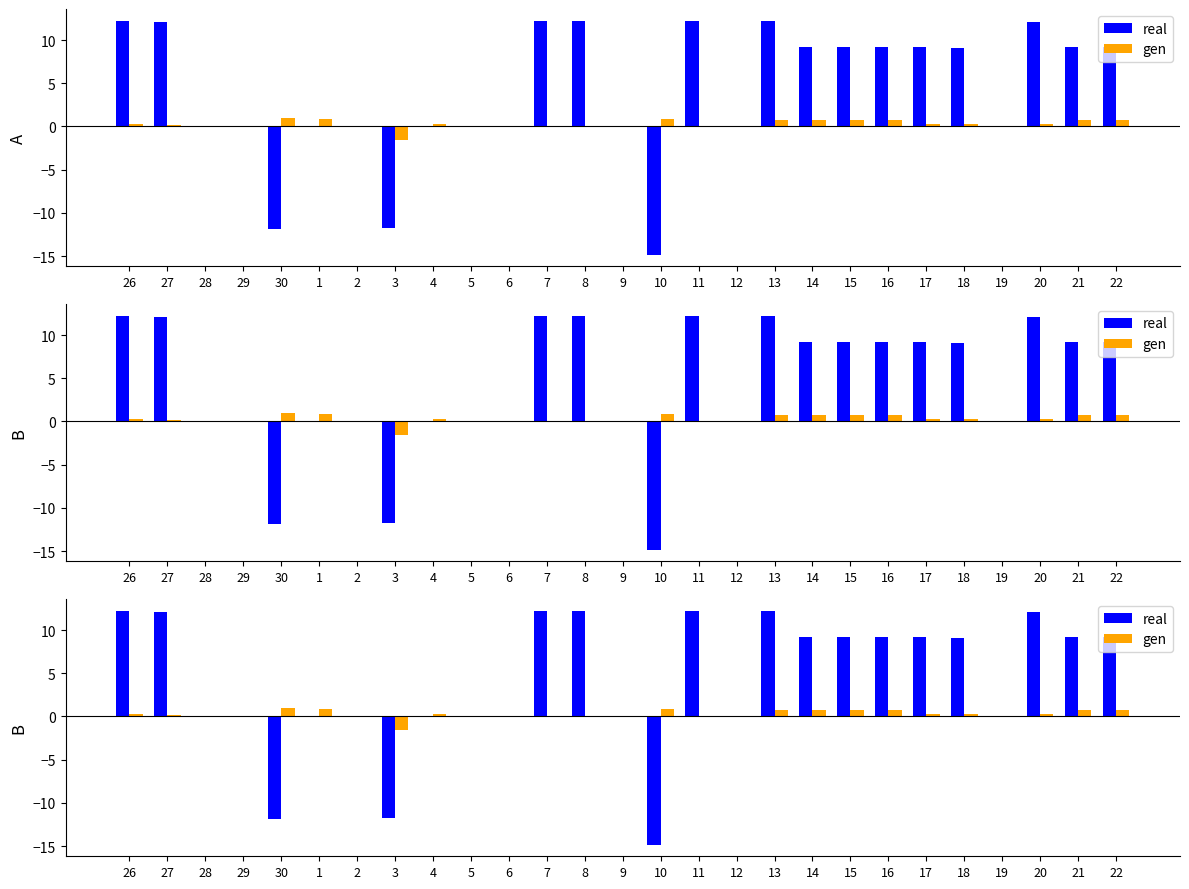

What is the minimum value shown in the chart?

-14.8